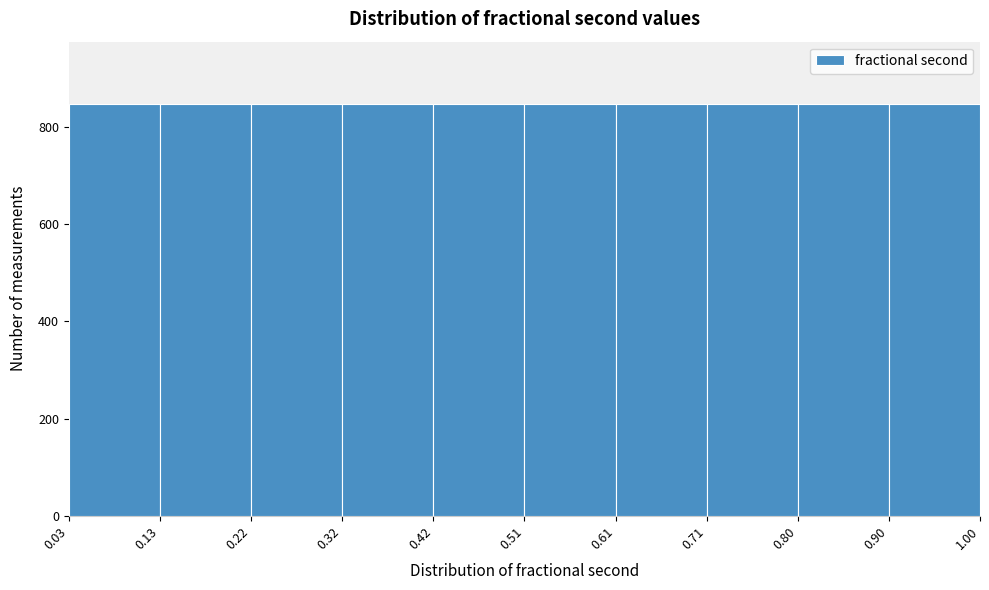

What is the height of the bar covering 0.03 to 0.13 on the x-axis? The values are not printed on the chart, so give them approximately, as read against the axis.

840